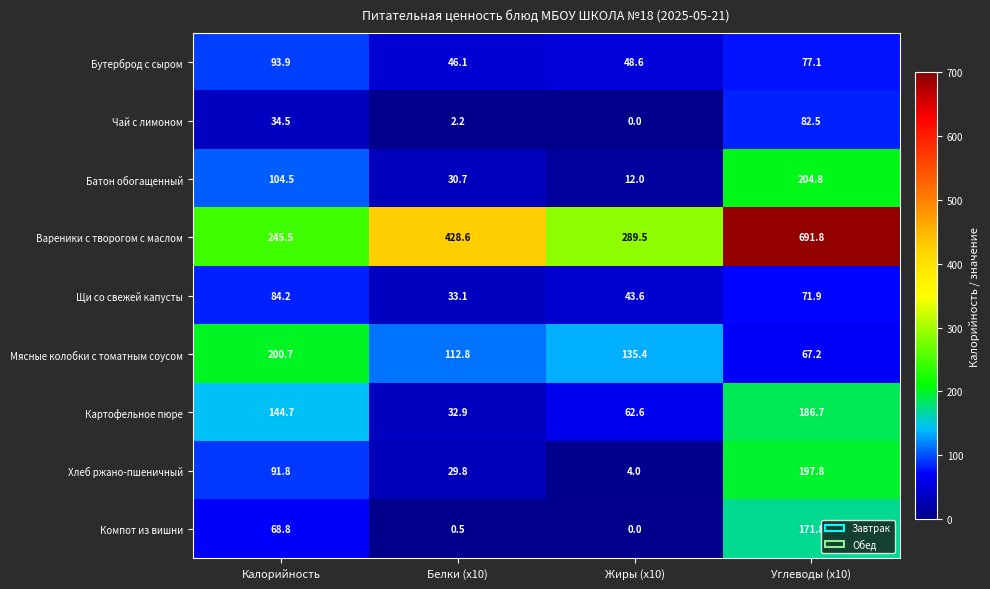

At Белки (x10), list the series in order from largest to smallest.

Вареники с творогом с маслом, Мясные колобки с томатным соусом, Бутерброд с сыром, Щи со свежей капусты, Картофельное пюре, Батон обогащенный, Хлеб ржано-пшеничный, Чай с лимоном, Компот из вишни